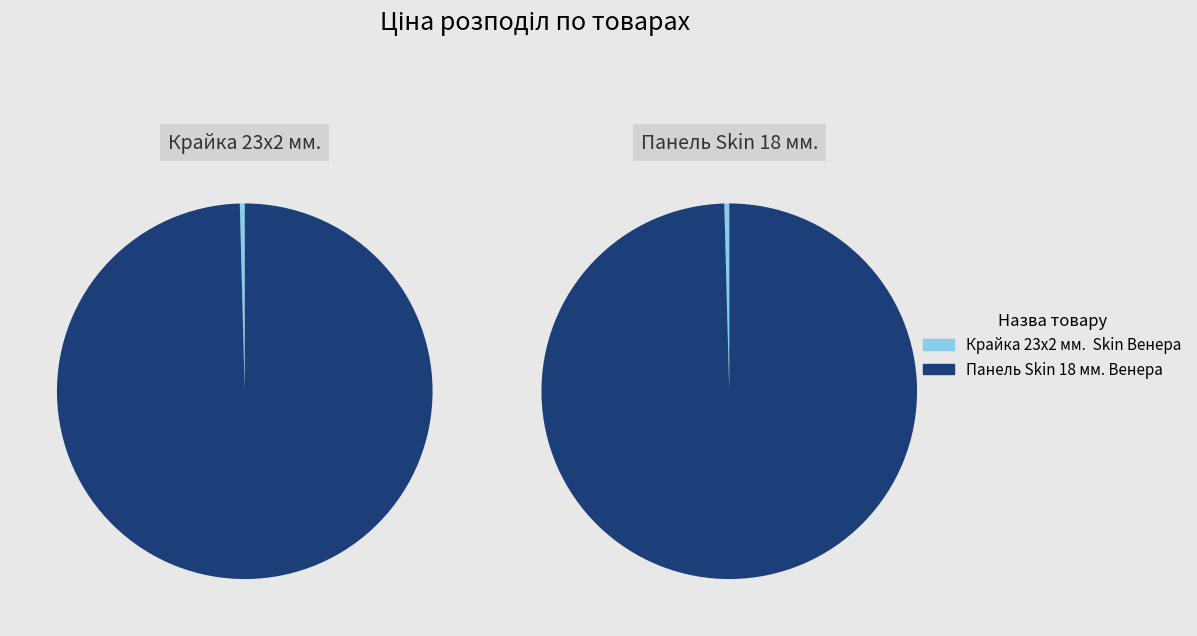

What portion of the pie excludes Крайка 23x2 мм.  Skin Венера?

99.6%